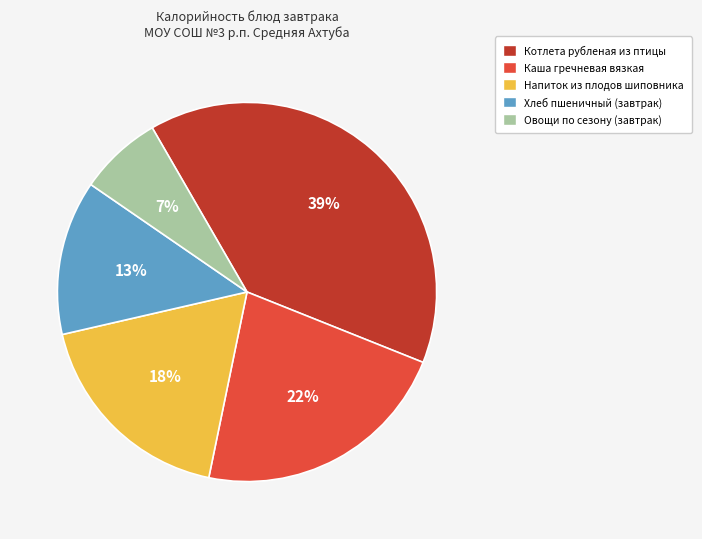

Rank the categories by value from highest to lowest.

Котлета рубленая из птицы, Каша гречневая вязкая, Напиток из плодов шиповника, Хлеб пшеничный (завтрак), Овощи по сезону (завтрак)